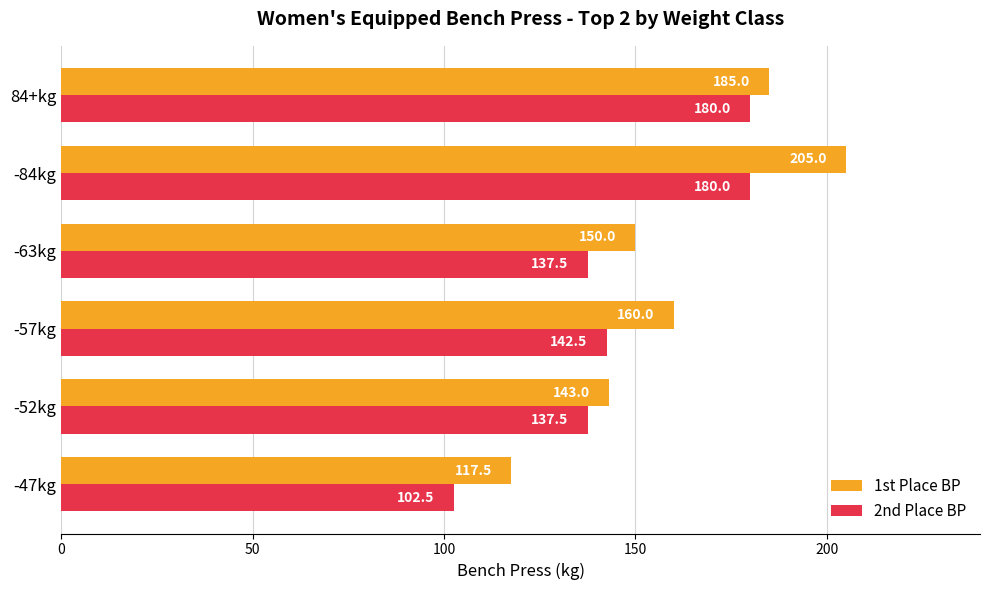

Which series has the largest range (max minus min)?

1st Place BP